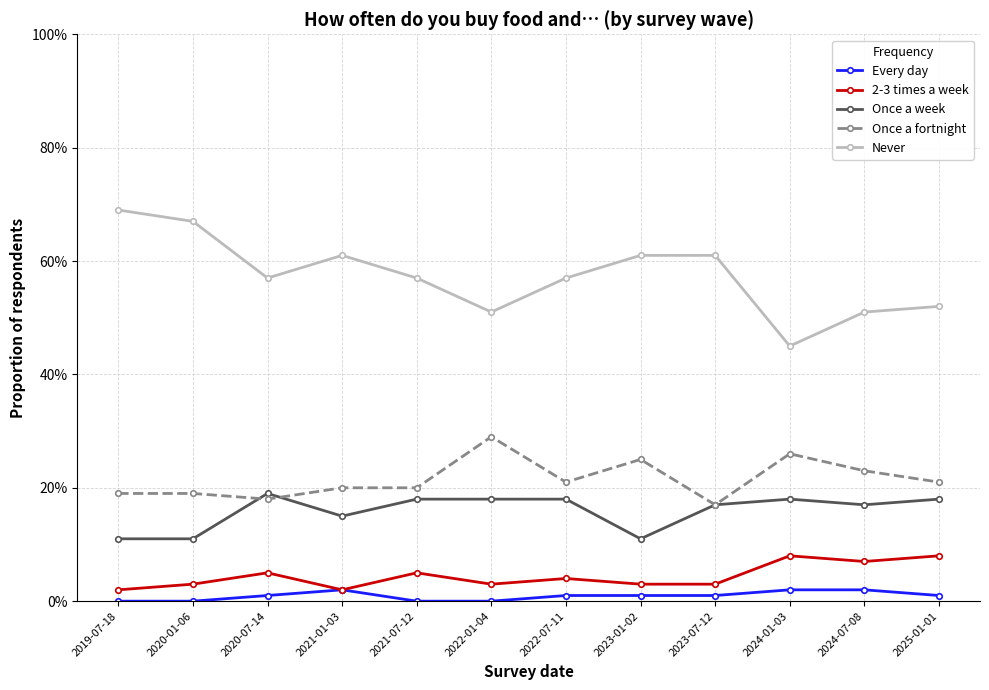

What is the difference between the maximum and second lowest values in the 2-3 times a week series?

0.1